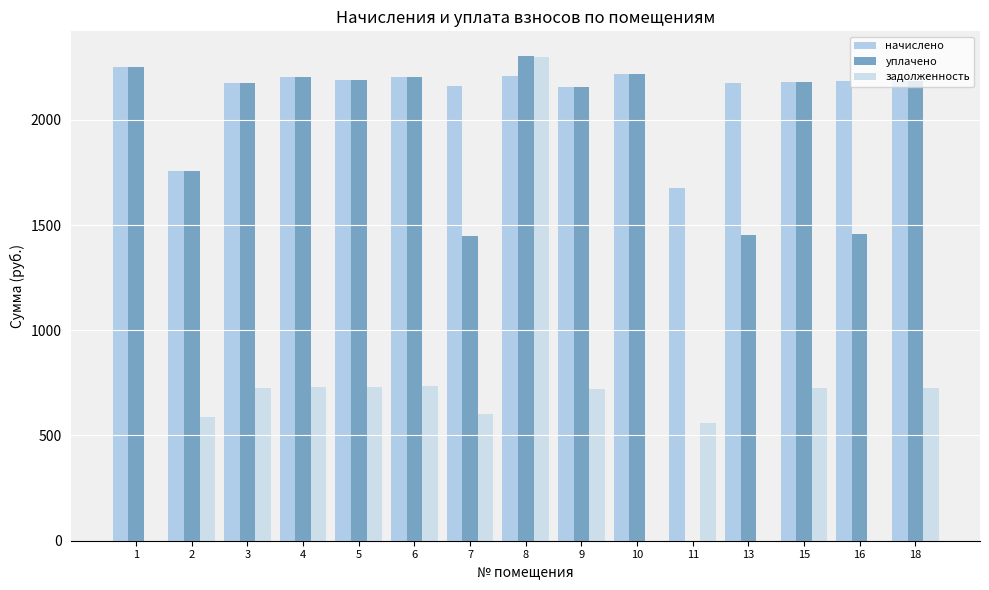

What is the highest value of the уплачено series?

2304.9